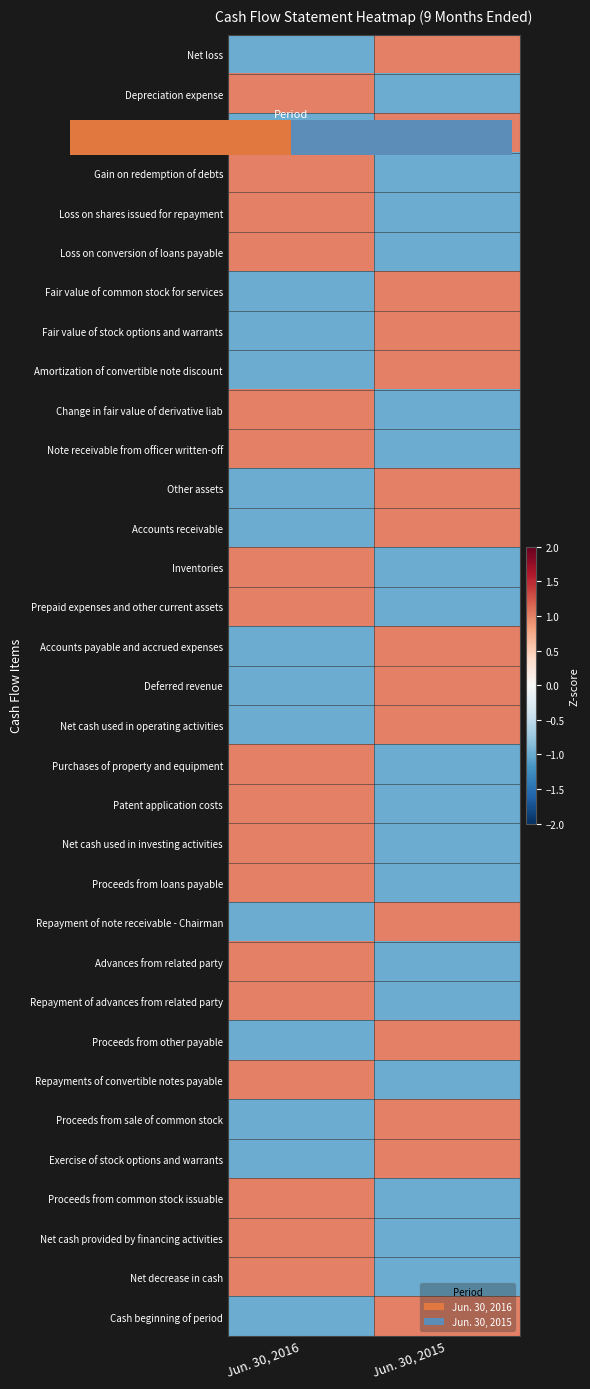

What is the minimum value shown in the chart?

-1